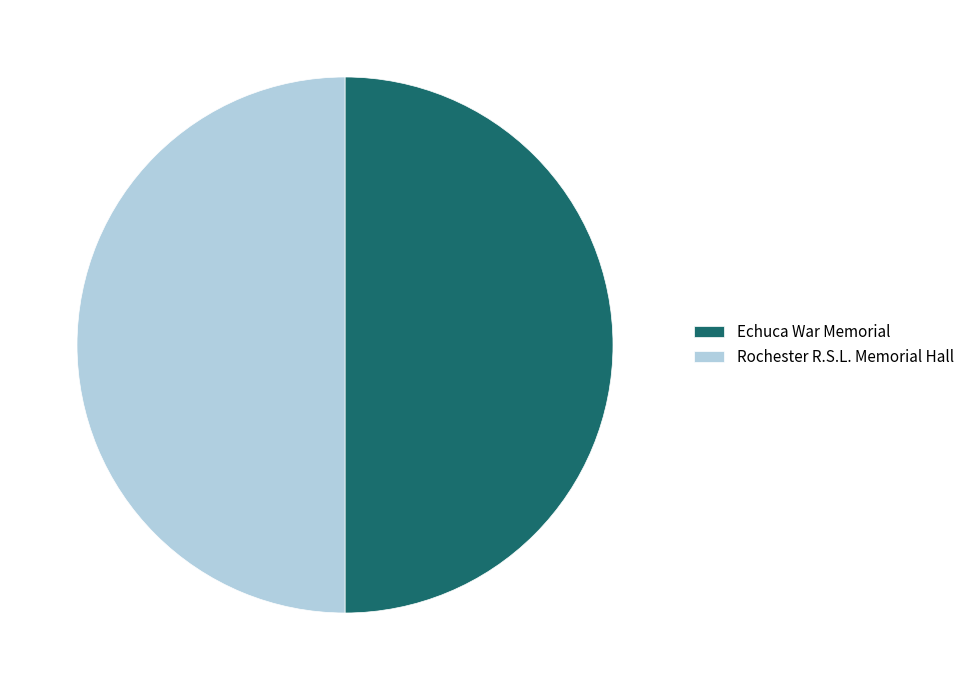

What is the ratio of the value at Echuca War Memorial to the value at Rochester R.S.L. Memorial Hall?

1.0